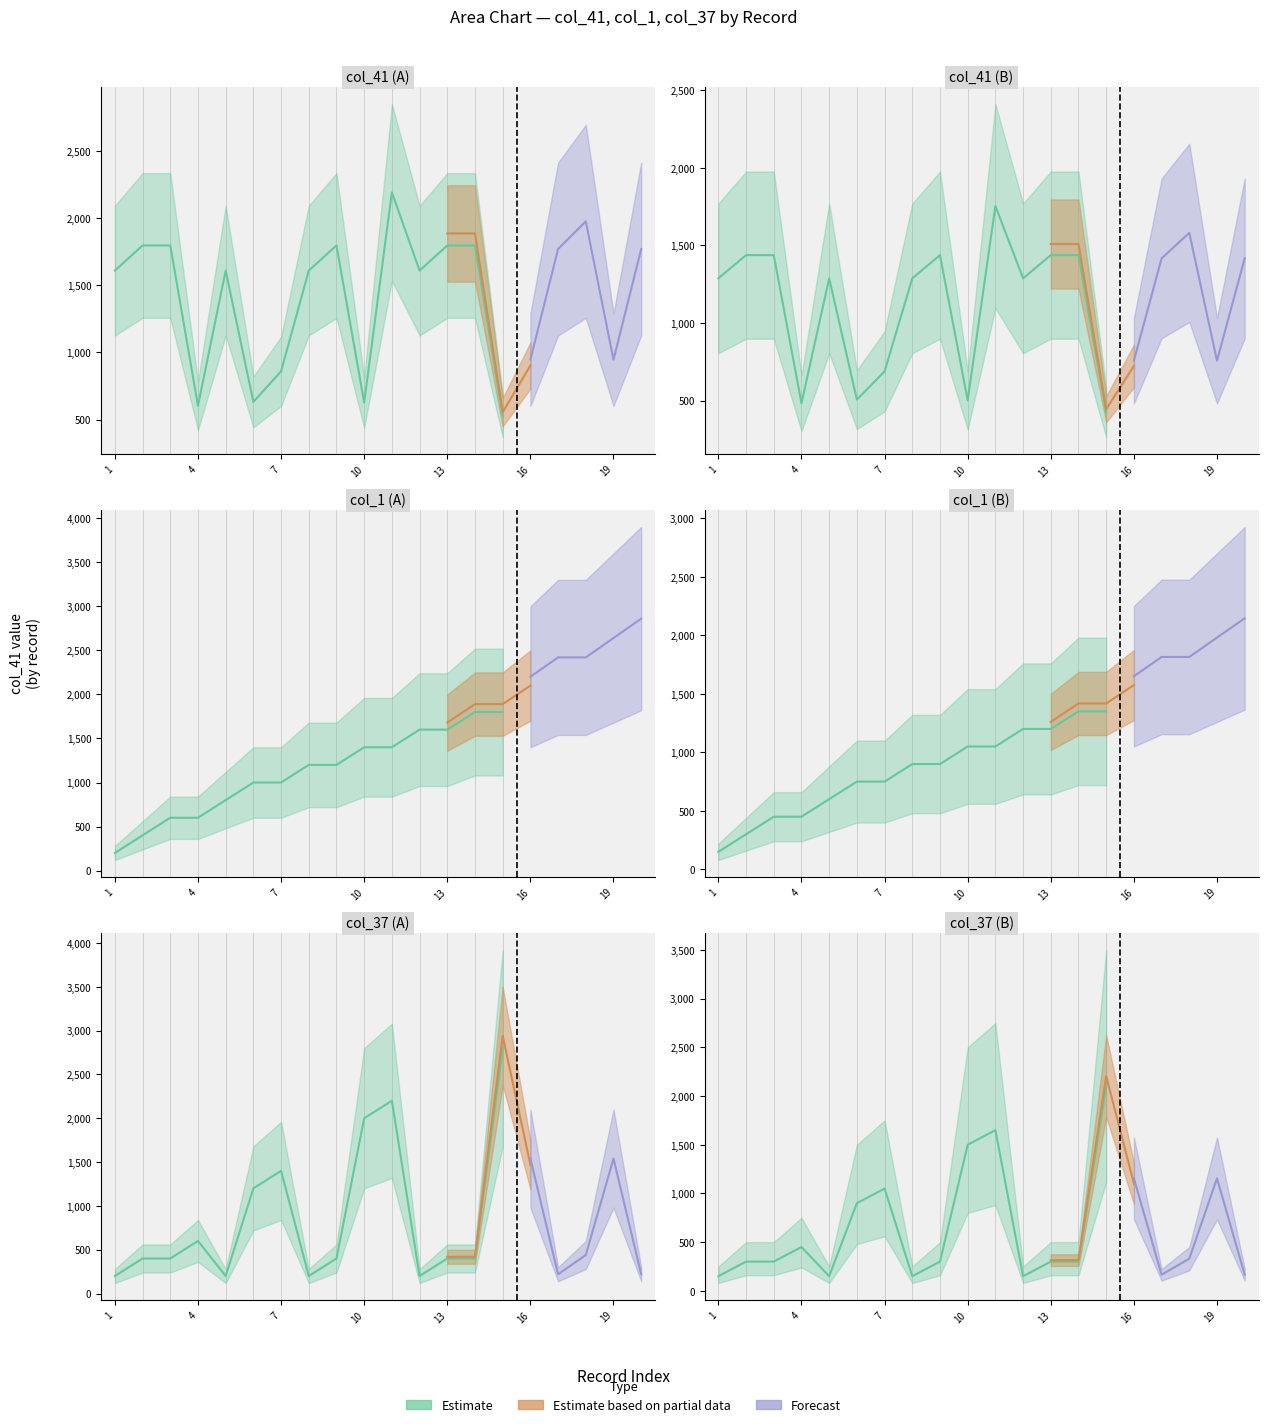

Where does the col_41_vals series first go above 1610?

2